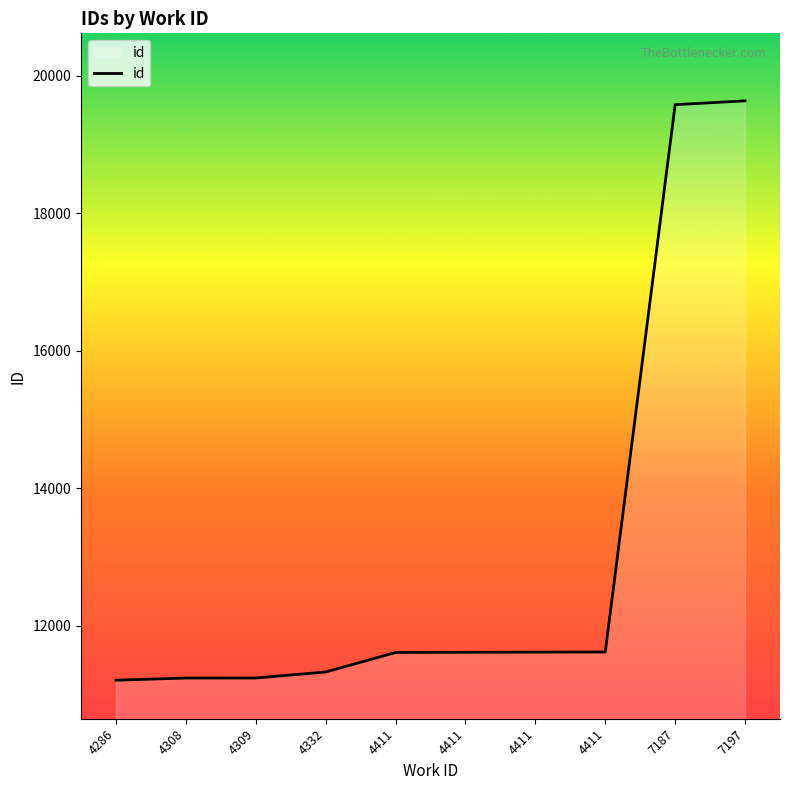

Rank the categories by value from lowest to highest.

4286, 4308, 4309, 4332, 4411, 4411, 4411, 4411, 7187, 7197